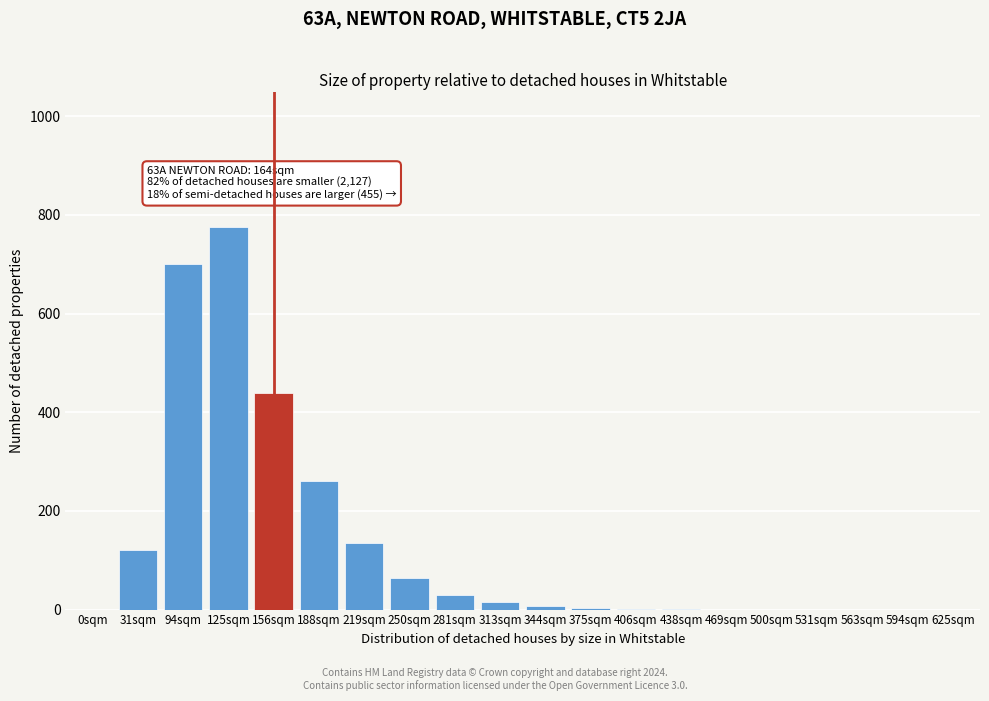

True or false: the data shows 233 at 563sqm.

False